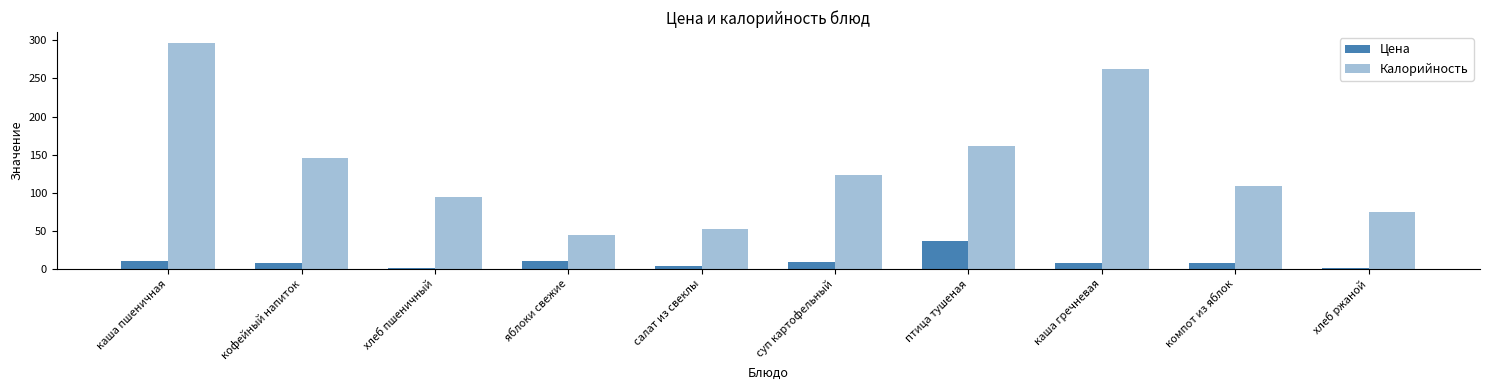

Reading right to left, extract all data points from this chart.

Цена: хлеб ржаной=2.0	компот из яблок=8.0	каша гречневая=7.9	птица тушеная=36.5	суп картофельный=9.3	салат из свеклы=3.7	яблоки свежие=10.4	хлеб пшеничный=1.4	кофейный напиток=7.8	каша пшеничная=11.0
Калорийность: хлеб ржаной=75.0	компот из яблок=109.0	каша гречневая=262.0	птица тушеная=161.0	суп картофельный=123.0	салат из свеклы=52.0	яблоки свежие=45.0	хлеб пшеничный=95.0	кофейный напиток=146.0	каша пшеничная=296.0